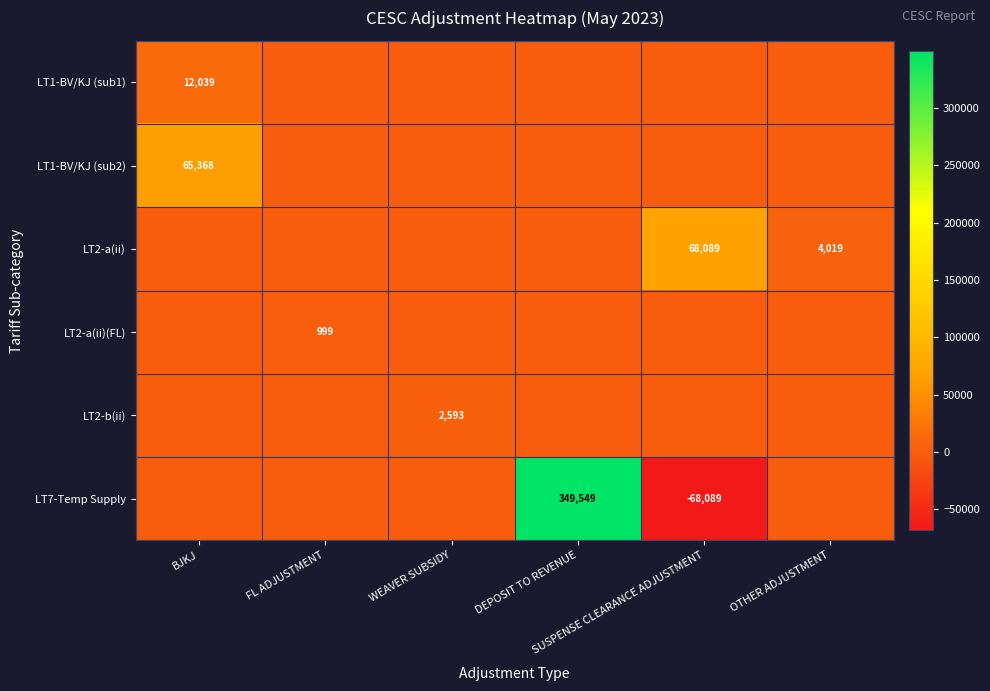

At which category is the sum across all series the highest?

DEPOSIT TO REVENUE